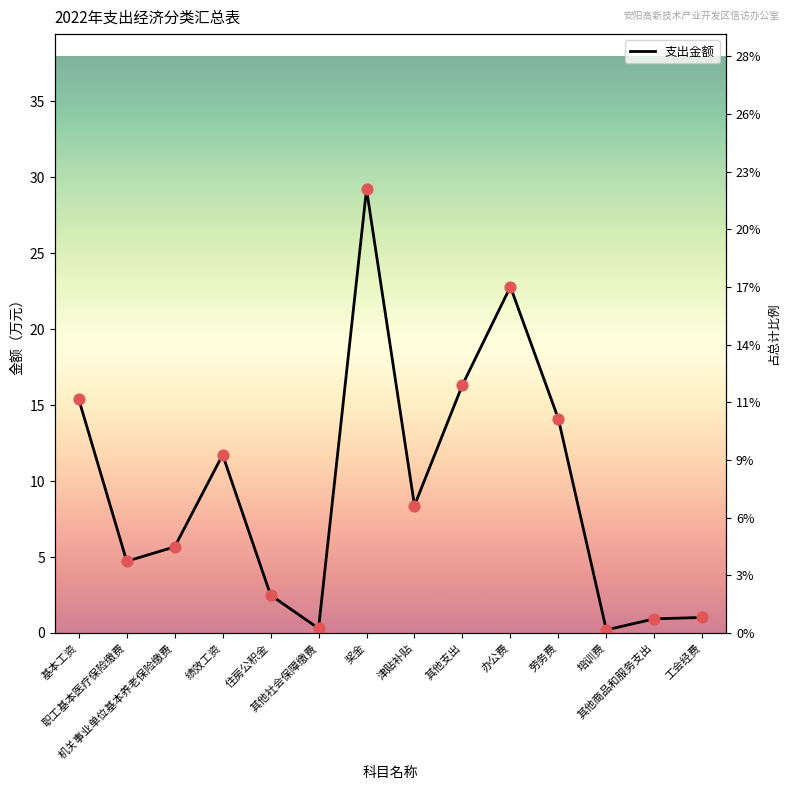

What is the change in value from 其他社会保障缴费 to 劳务费?

+13.8